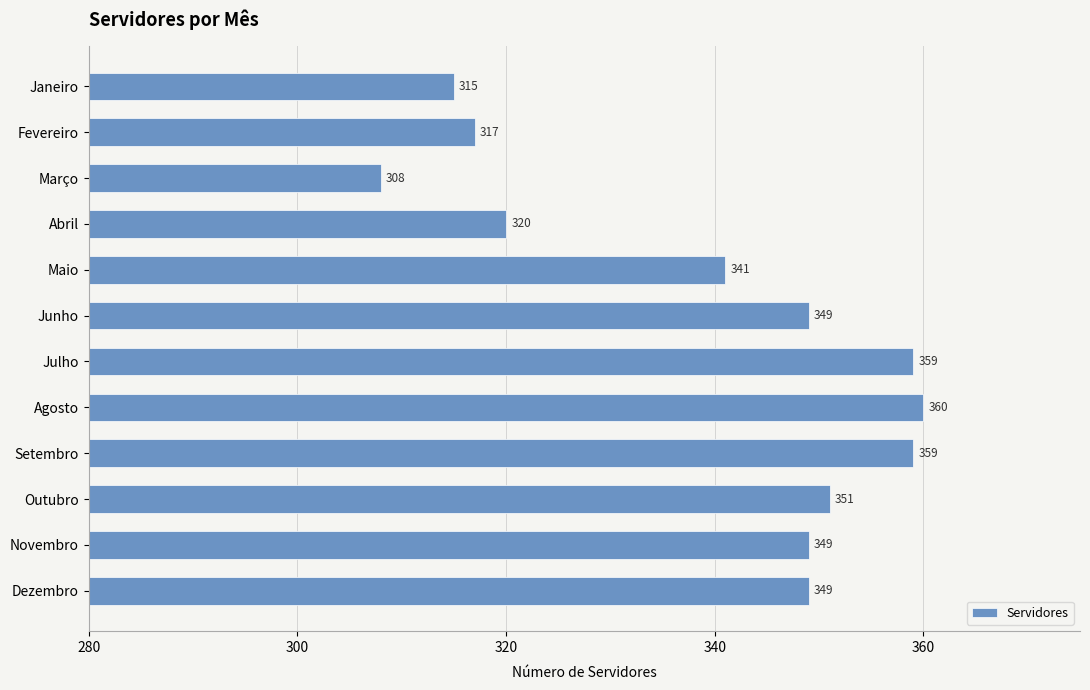

How many bars are there in total?

12